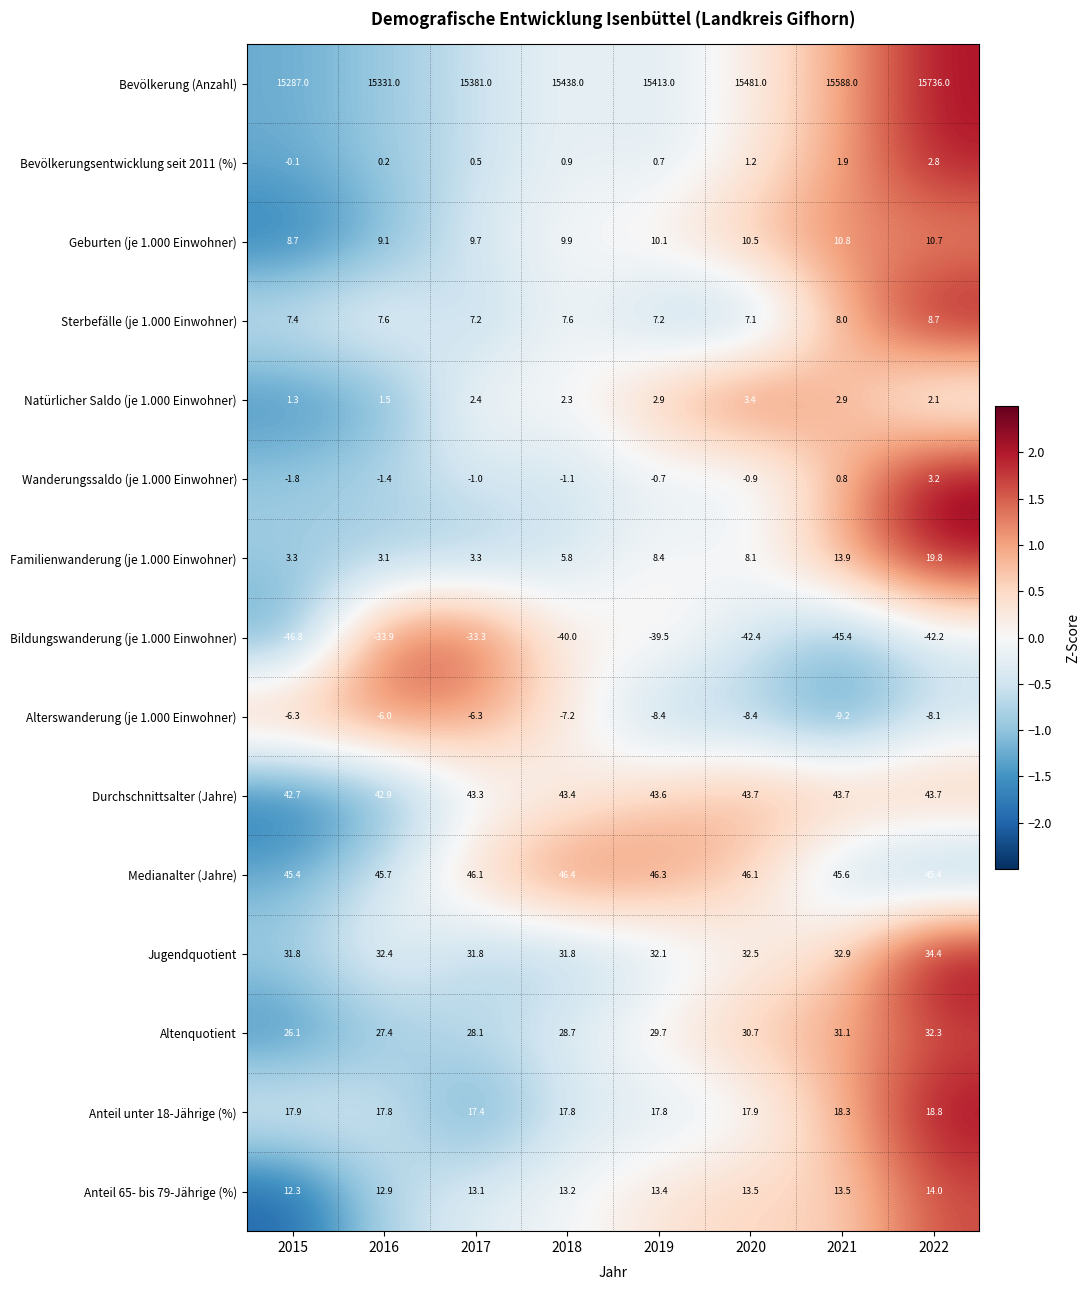

What is the minimum value shown in the chart?

-46.8